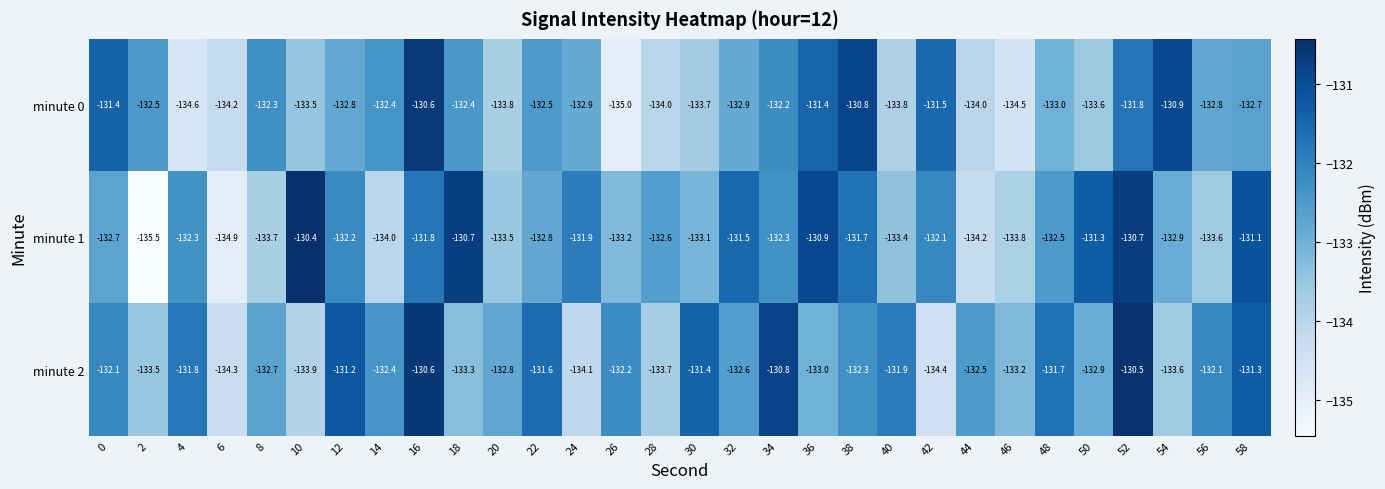

What is the maximum value shown in the chart?

-130.4